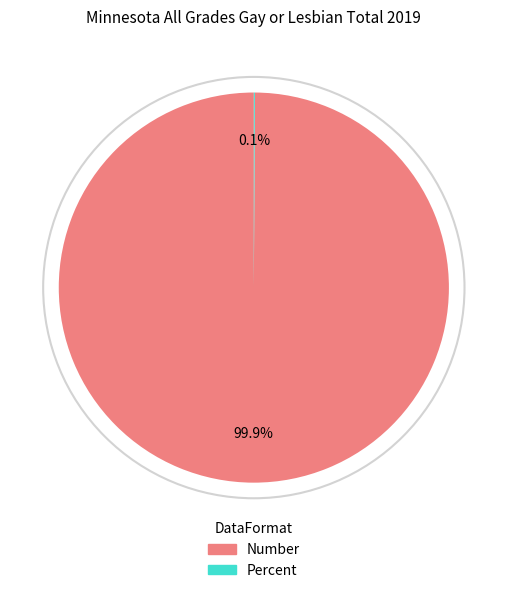

What percentage is the Number slice, to the nearest percent?

100%